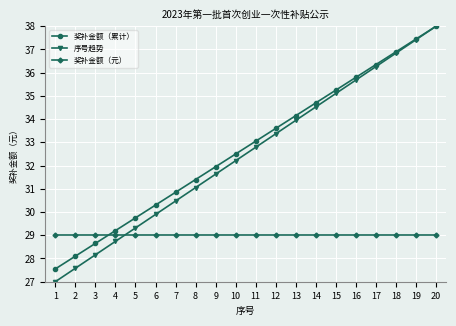

Is this an area chart (filled region under the line)?

No